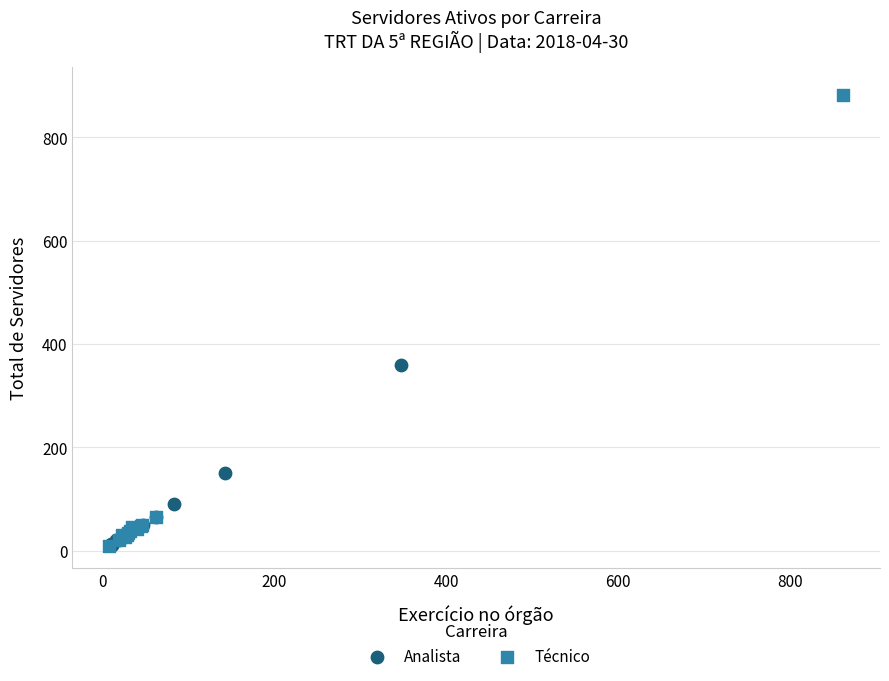

Which series reaches the maximum Y coordinate?

Técnico